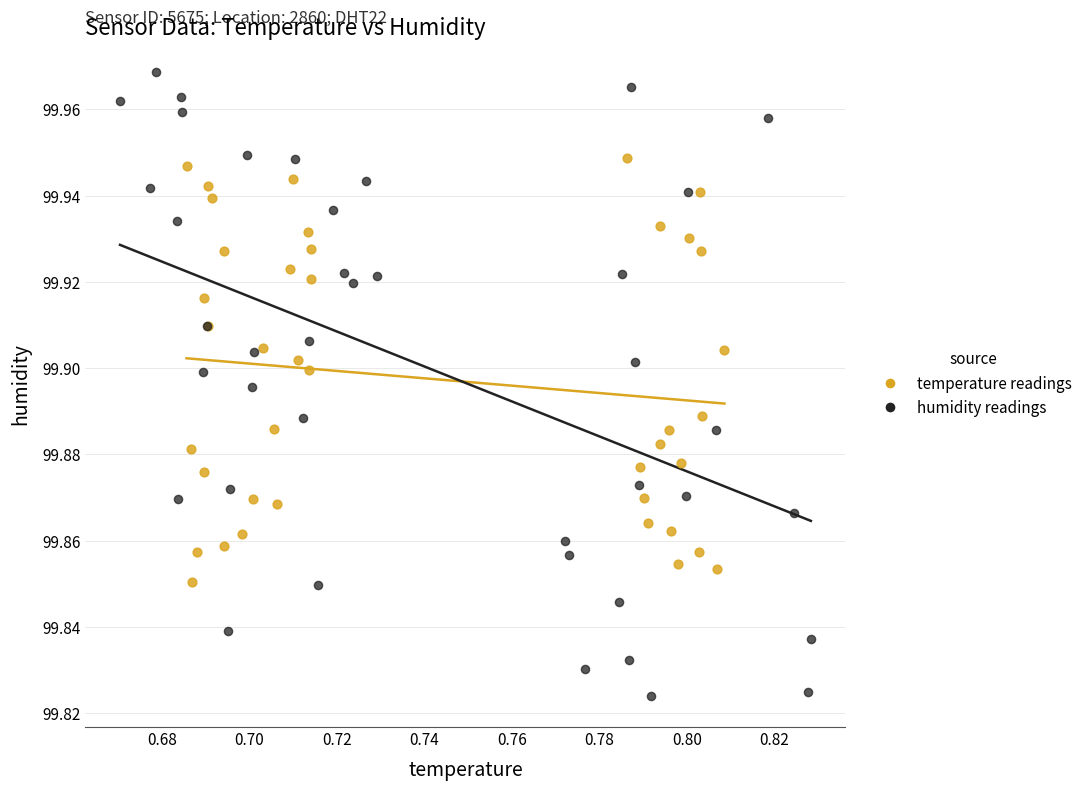

Which series has the largest Y range (max minus min)?

humidity readings